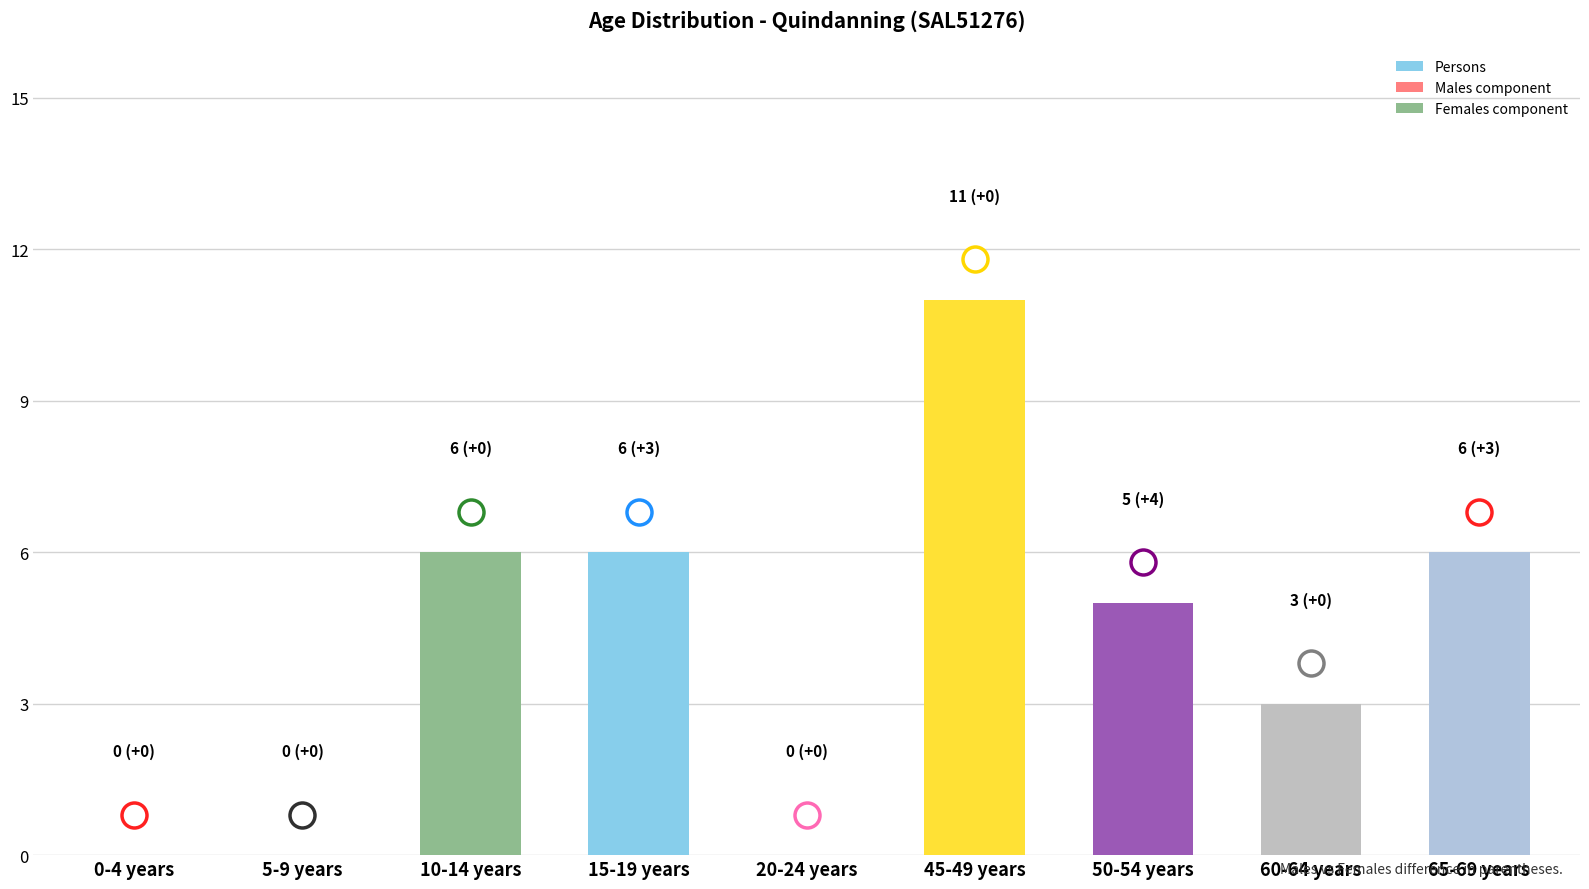

Rank the series by their average value, from highest to lowest.

Persons, Males, Females